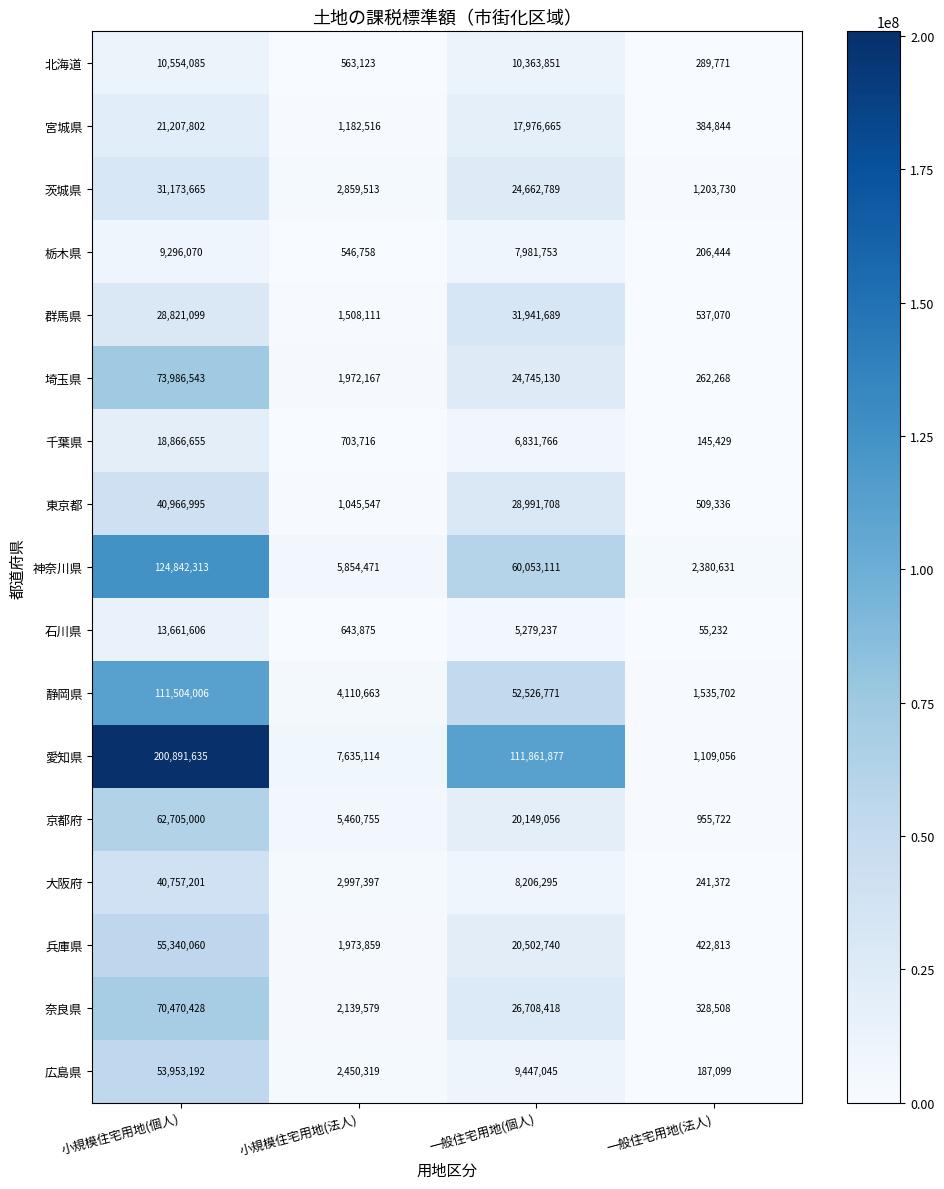

What is the average value of the 北海道 series?

5442708